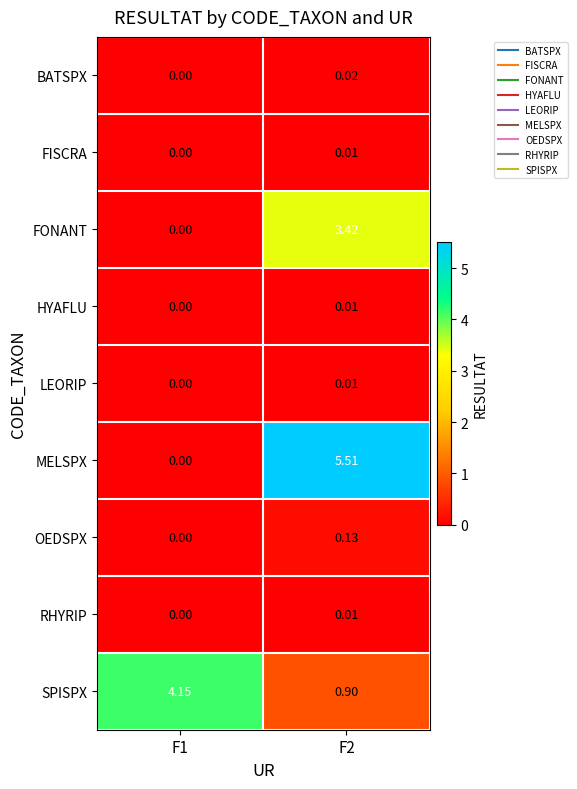

Which series has the largest range (max minus min)?

MELSPX